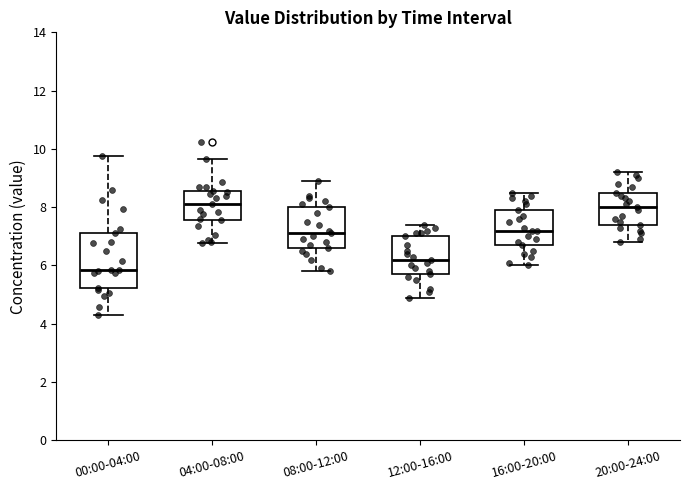

Comparing the boxes themselves (not the whiskers), which one is the tallest?

00:00-04:00